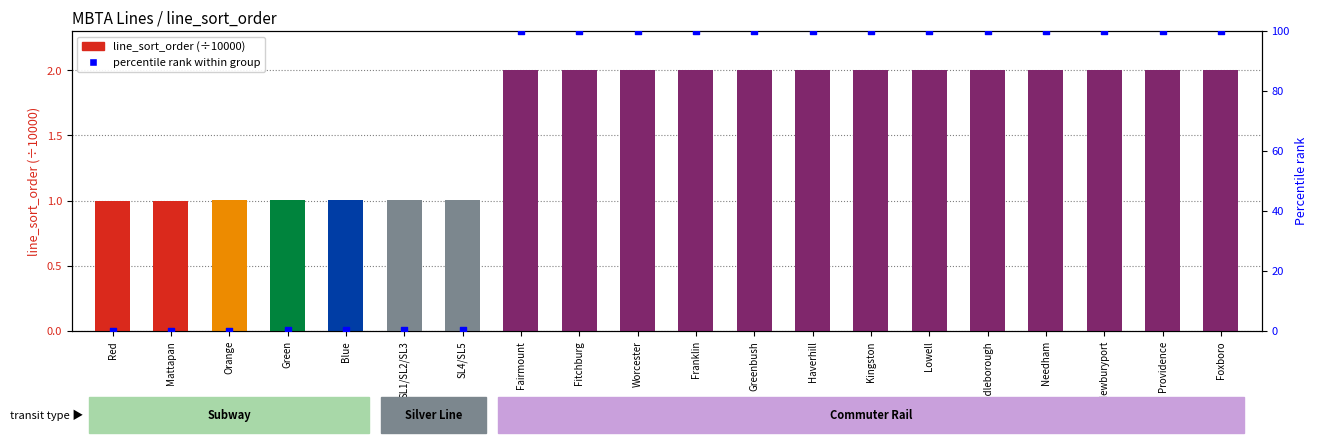

Which series reaches the minimum Y coordinate?

percentile rank within group